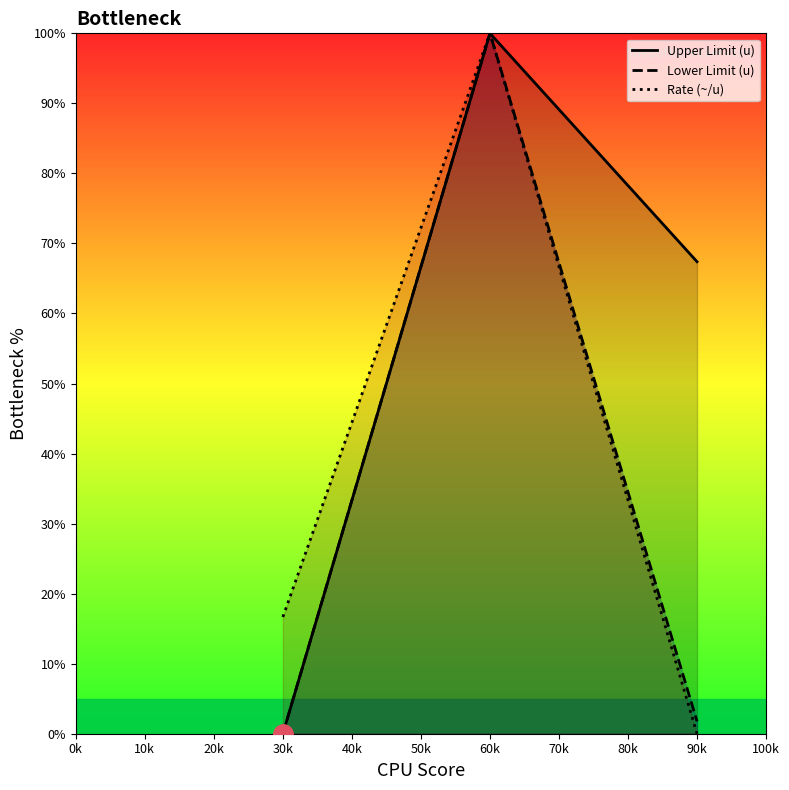

Is it true that Lower Limit (u) equals 0.0 at 30k?

True